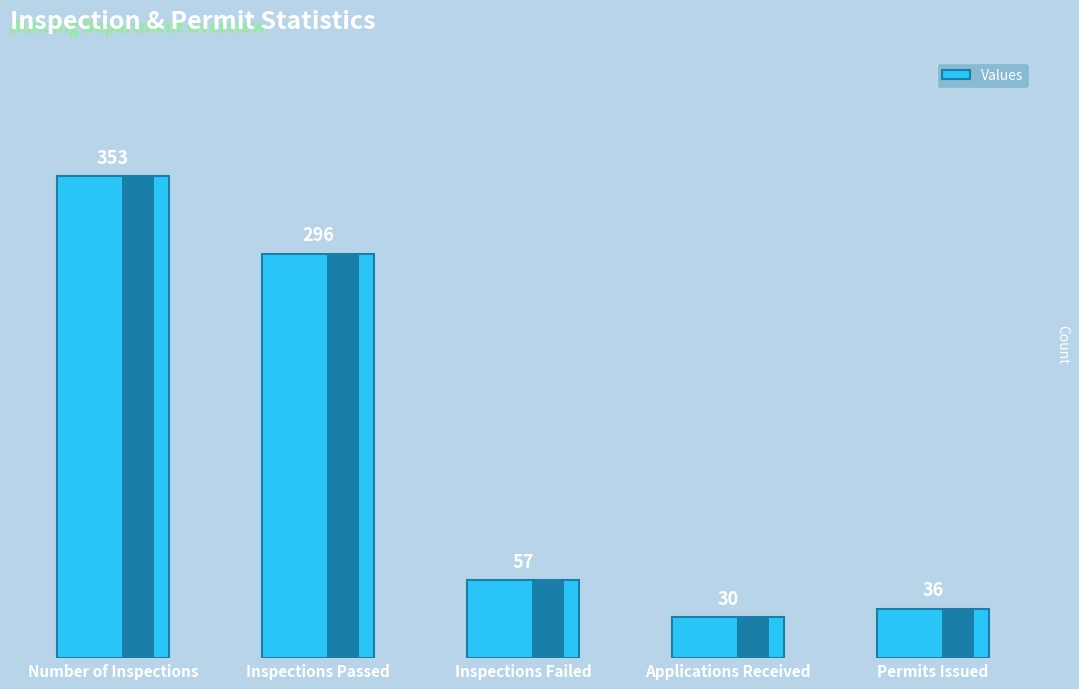

How many data points does each series have?

5